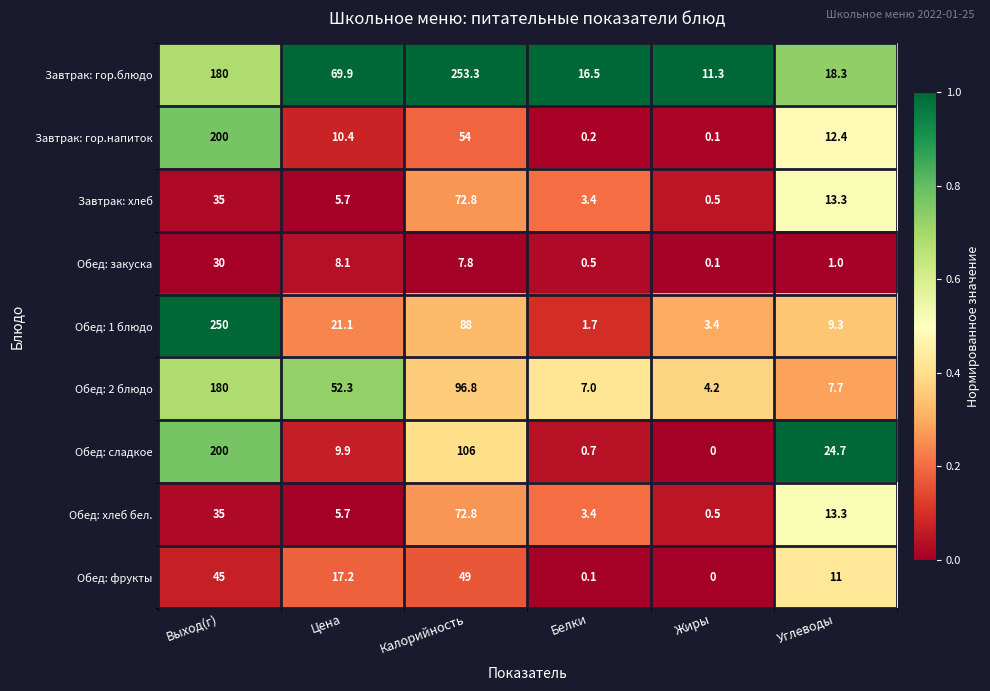

How many series are shown in this chart?

9